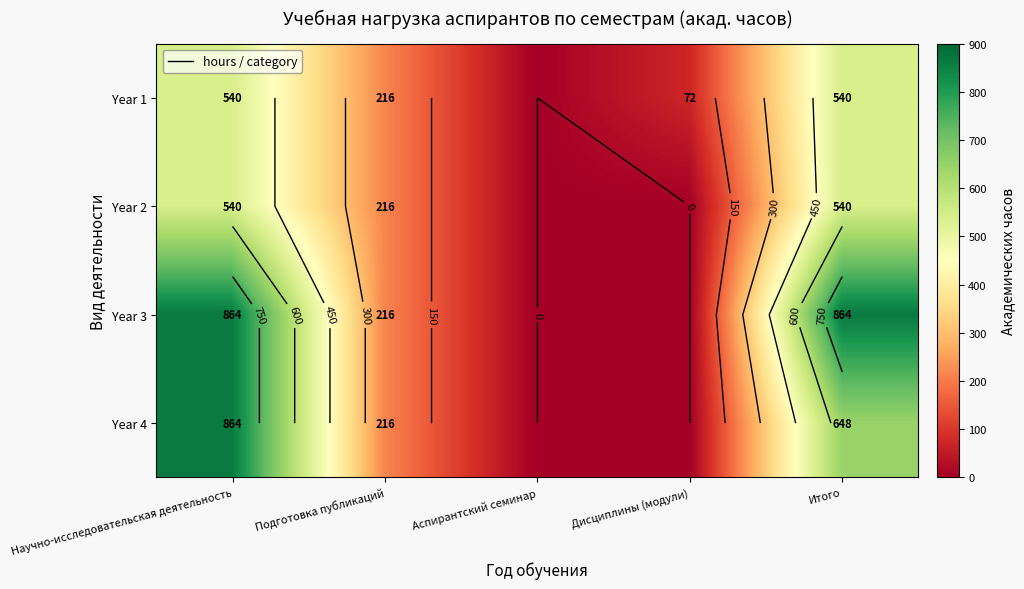

Which category has the highest value across all series?

Научно-исследовательская деятельность